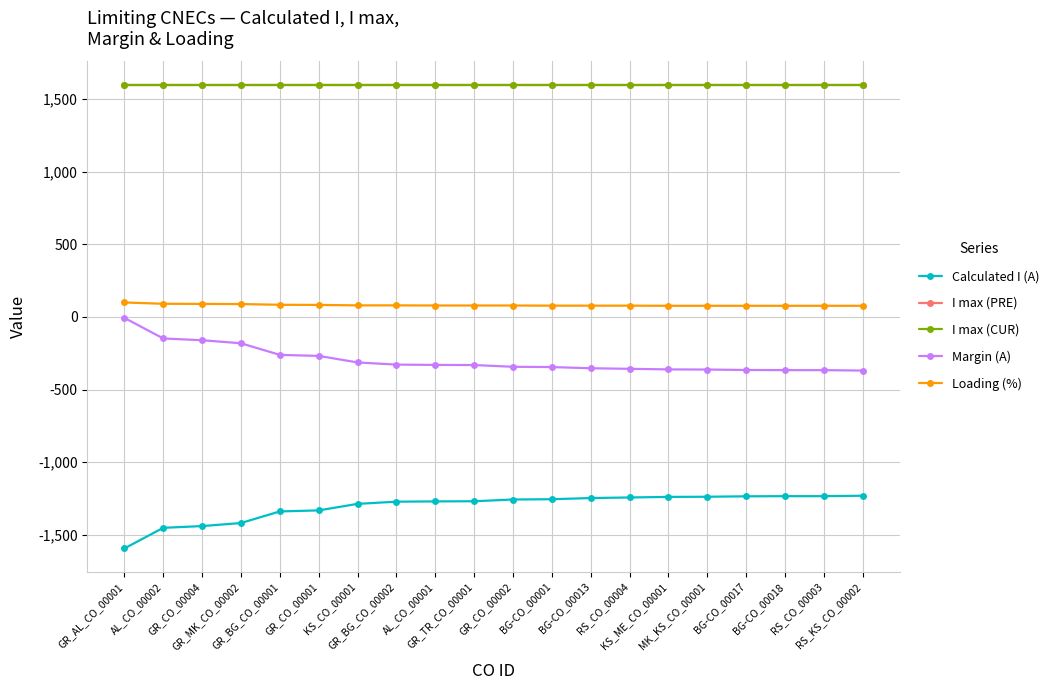

The I max (PRE) series shows 423 at GR_CO_00001. True or false?

False